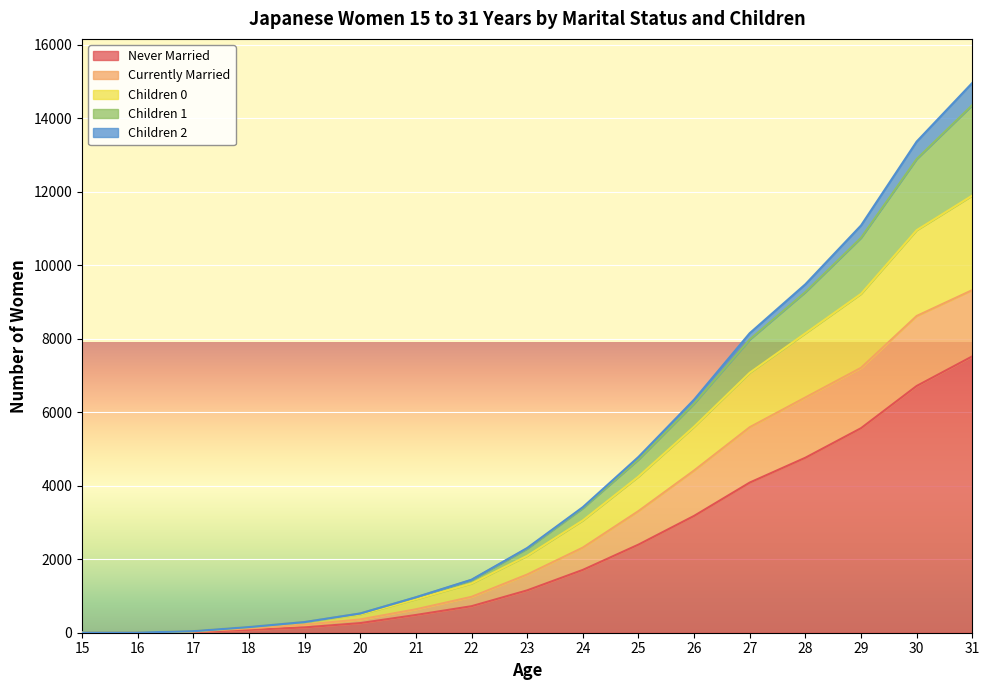

How many lines are shown in the chart?

5